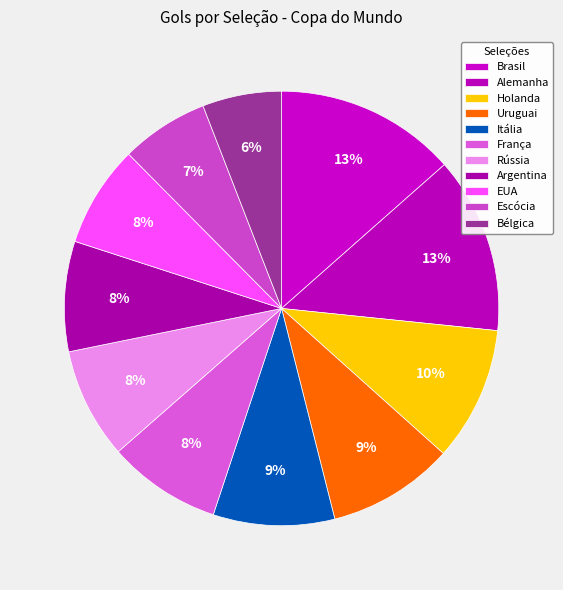

Is it true that Brasil is 21% of the pie?

False